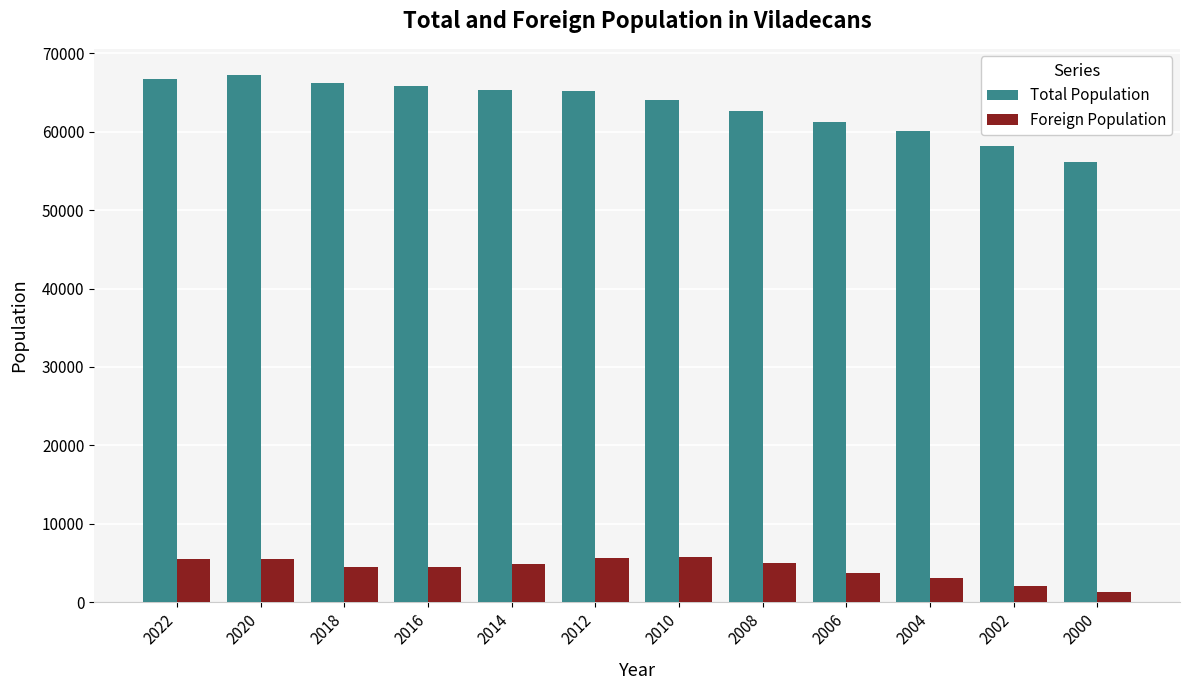

The value of Total Population at 2018 is 66168. True or false?

True